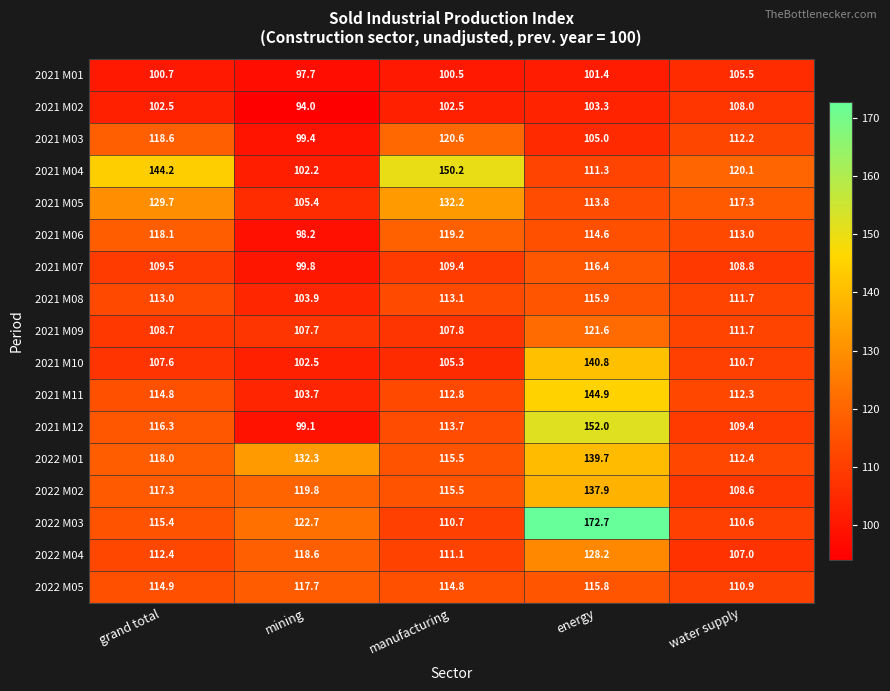

Which label corresponds to the smallest value in the chart?

mining